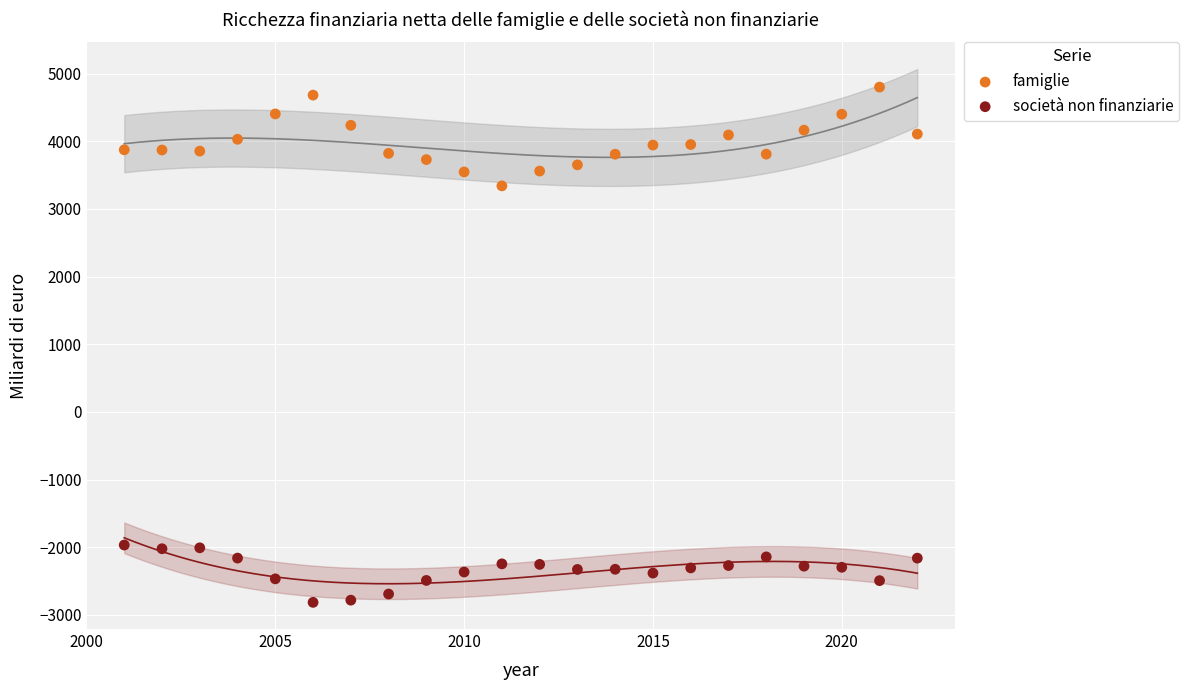

Which series has the widest spread of Y values?

famiglie